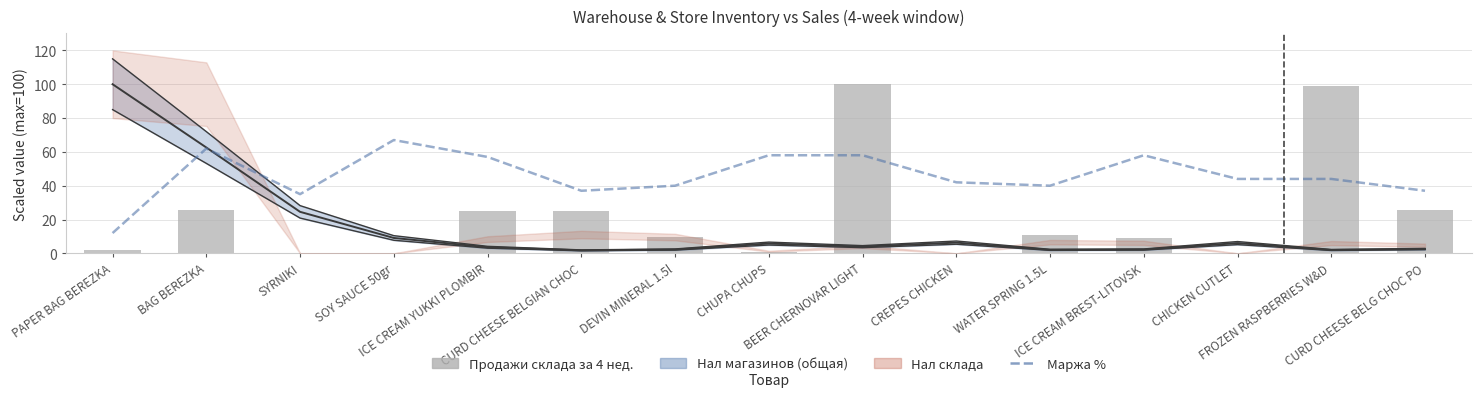

List the labels in order of Продажи склада за 4 нед. value, smallest first.

SYRNIKI, SOY SAUCE 50gr, CREPES CHICKEN, CHICKEN CUTLET, CHUPA CHUPS, PAPER BAG BEREZKA, ICE CREAM BREST-LITOVSK, DEVIN MINERAL 1.5l, WATER SPRING 1.5L, ICE CREAM YUKKI PLOMBIR, CURD CHEESE BELGIAN CHOC, CURD CHEESE BELG CHOC PO, BAG BEREZKA, FROZEN RASPBERRIES W&D, BEER CHERNOVAR LIGHT